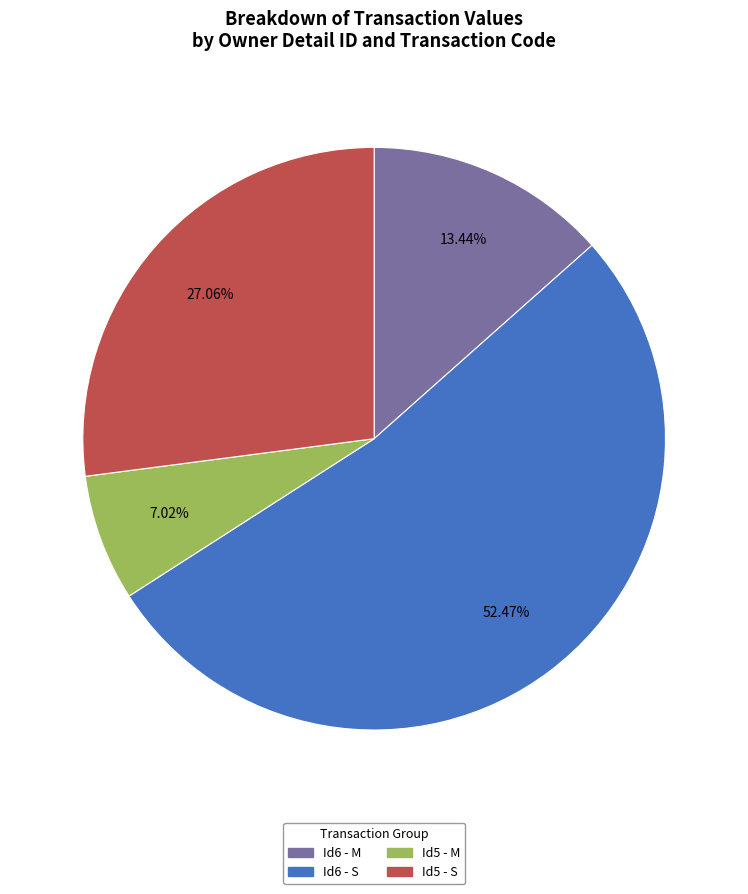

Between Id6 - S and Id5 - M, which is larger?

Id6 - S